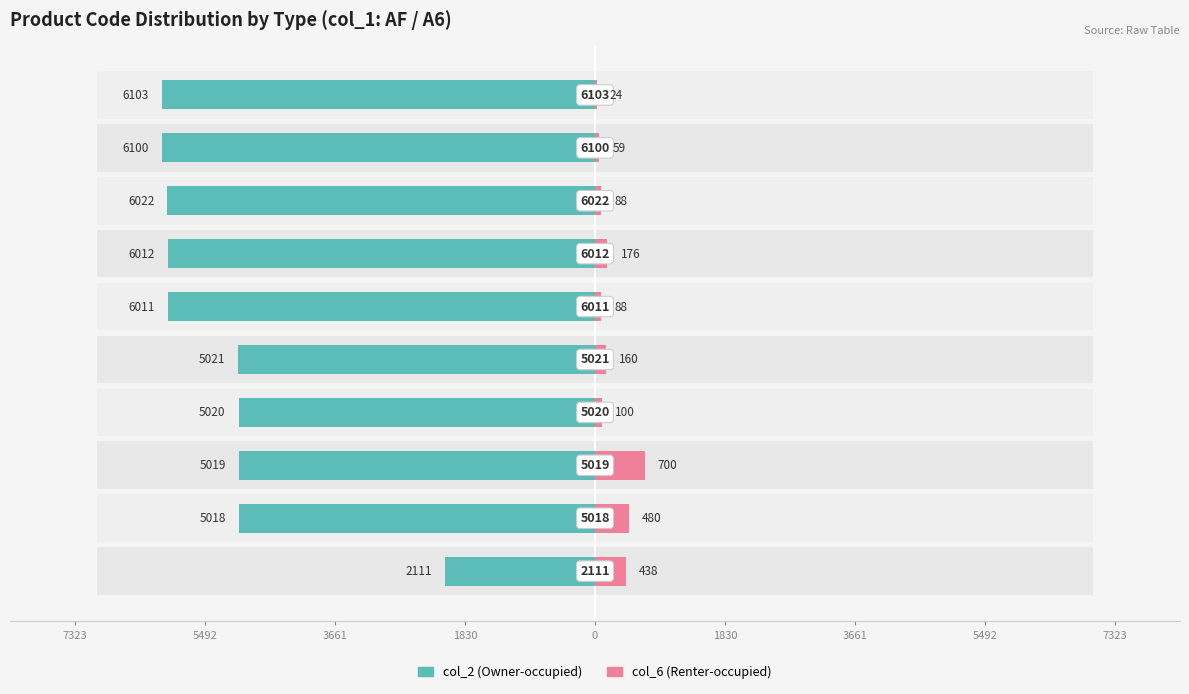

Reading right to left, extract all data points from this chart.

col_2 (Owner-occupied): -6103	-6100	-6022	-6012	-6011	-5021	-5020	-5019	-5018	-2111
col_6 (Renter-occupied): 24	59	88	176	88	160	100	700	480	438